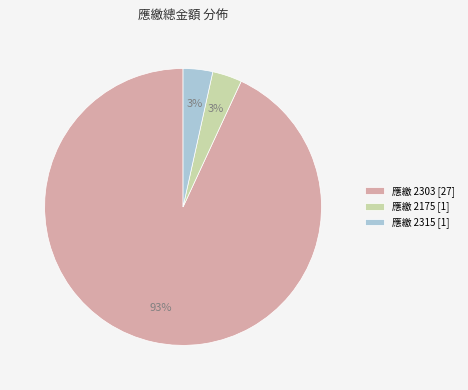

Which has a higher value, 應繳 2303 [27] or 應繳 2315 [1]?

應繳 2303 [27]